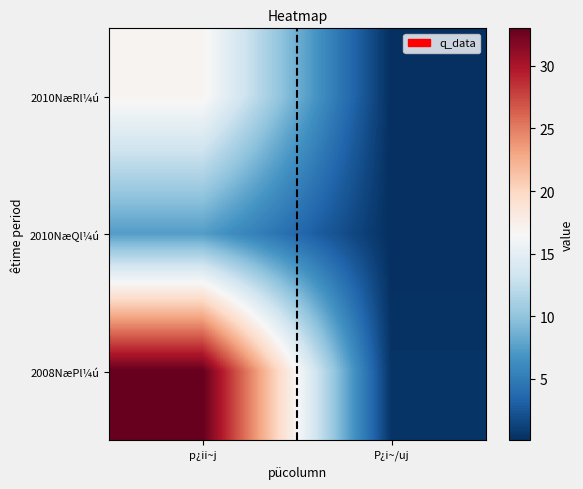

Which category has the highest value across all series?

p¿ii~j